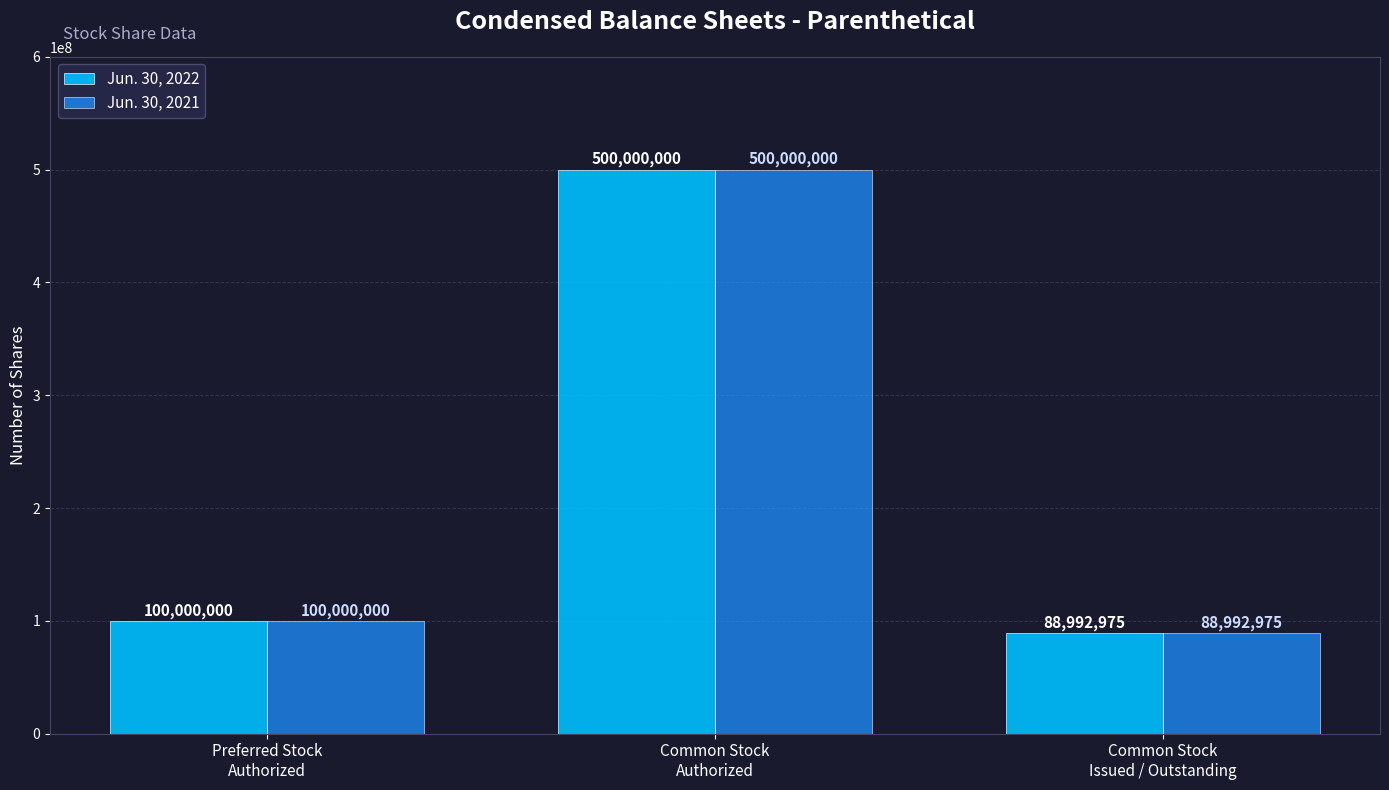

What is the value of the Jun. 30, 2021 bar at the 2nd from the left?

500000000